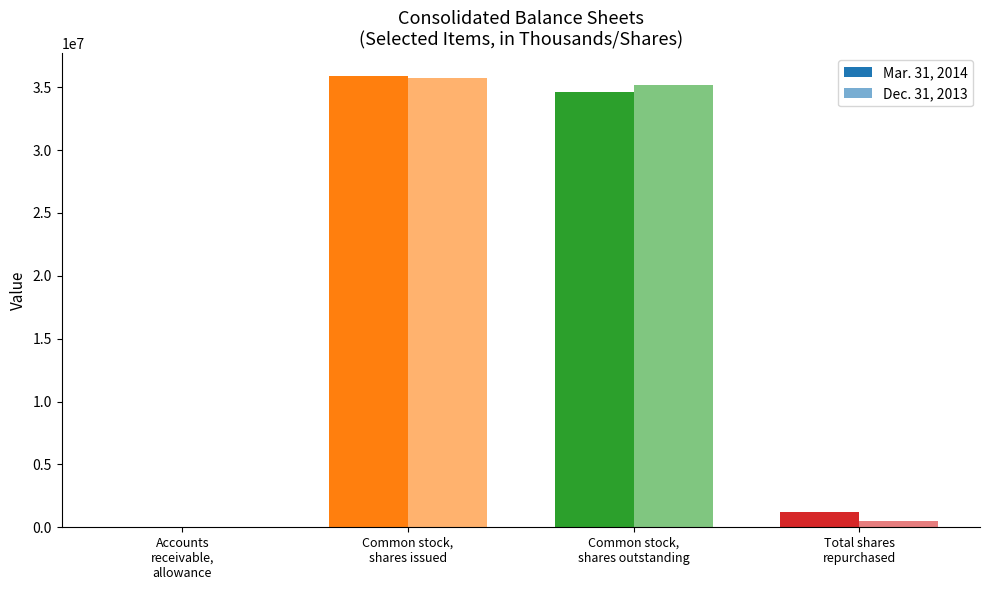

What is the label of the 2nd bar from the left?

Common stock,
shares issued